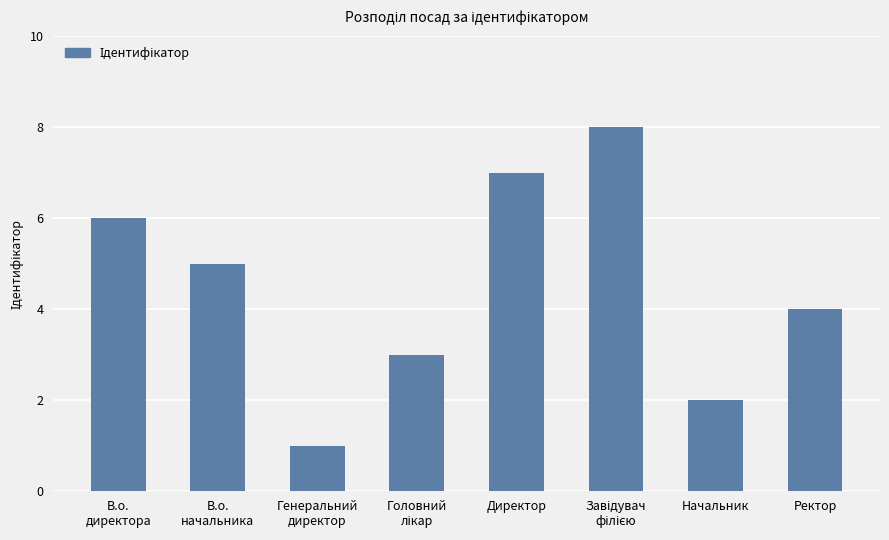

How many values are between 3 and 7?

5